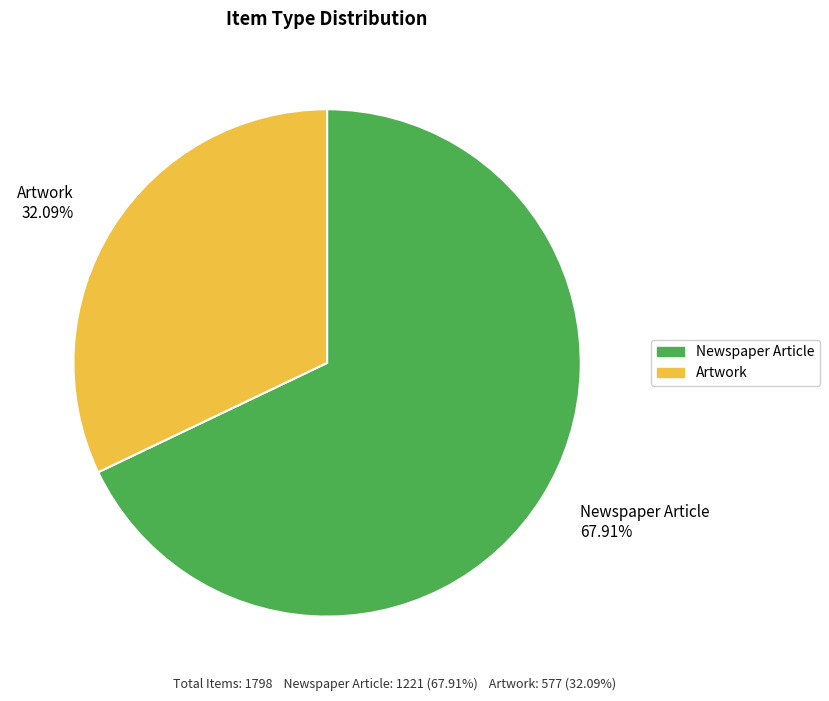

Is there a majority slice in this chart?

Yes